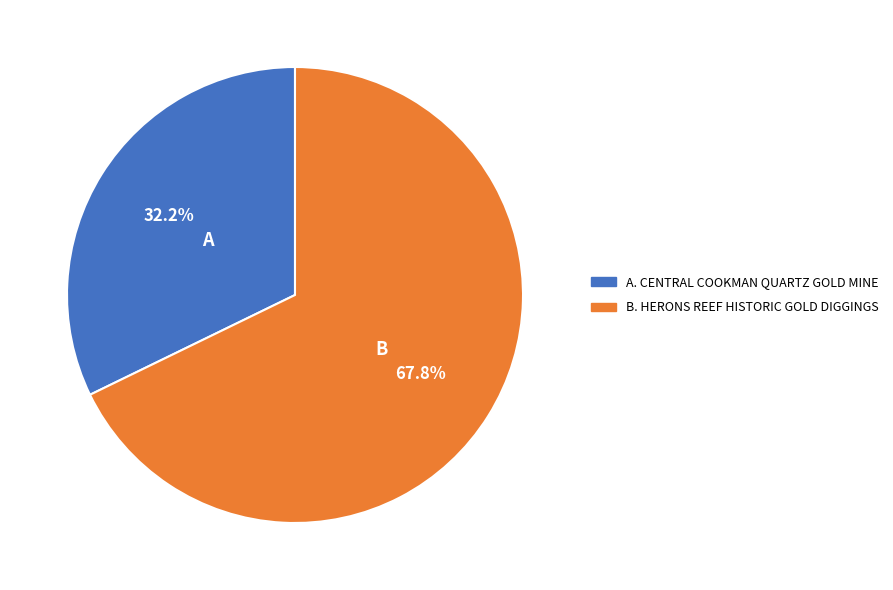

Is there a majority slice in this chart?

Yes